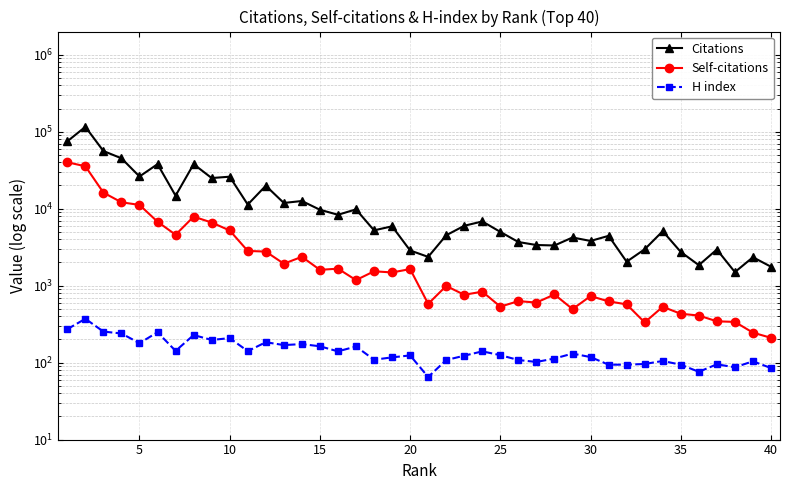

What is the difference between the second highest and minimum values in the Self-citations series?

35351